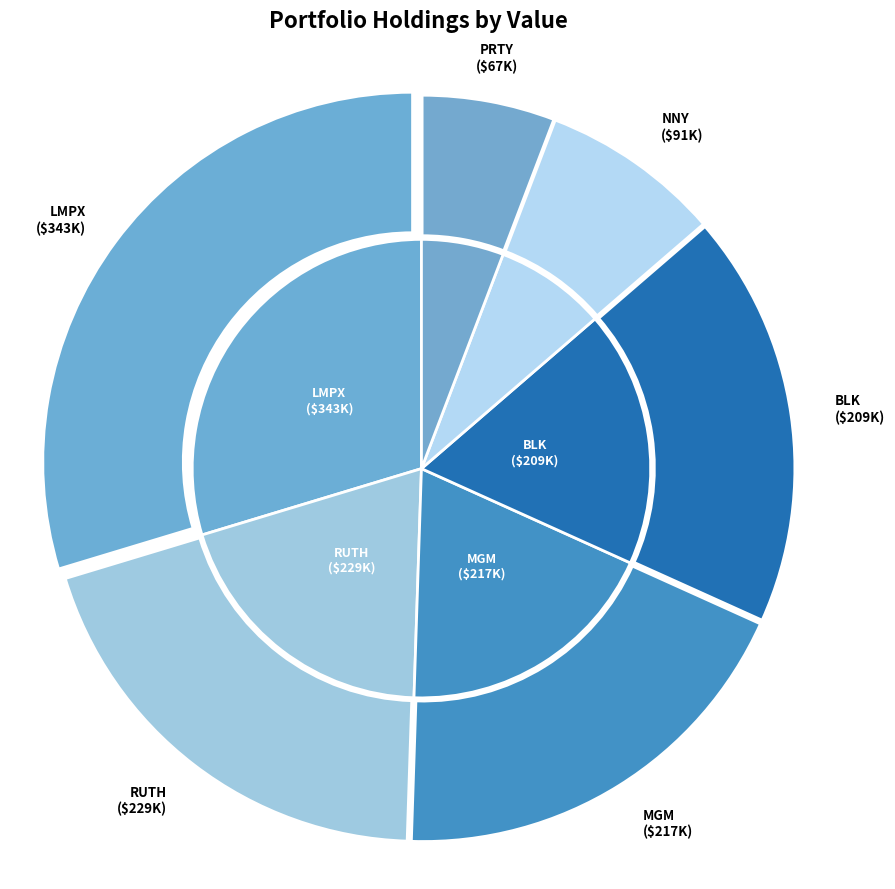

Which has a higher value, NUVEEN N Y MUN VALUE FD or LMP AUTOMOTIVE HLDGS INC?

LMP AUTOMOTIVE HLDGS INC